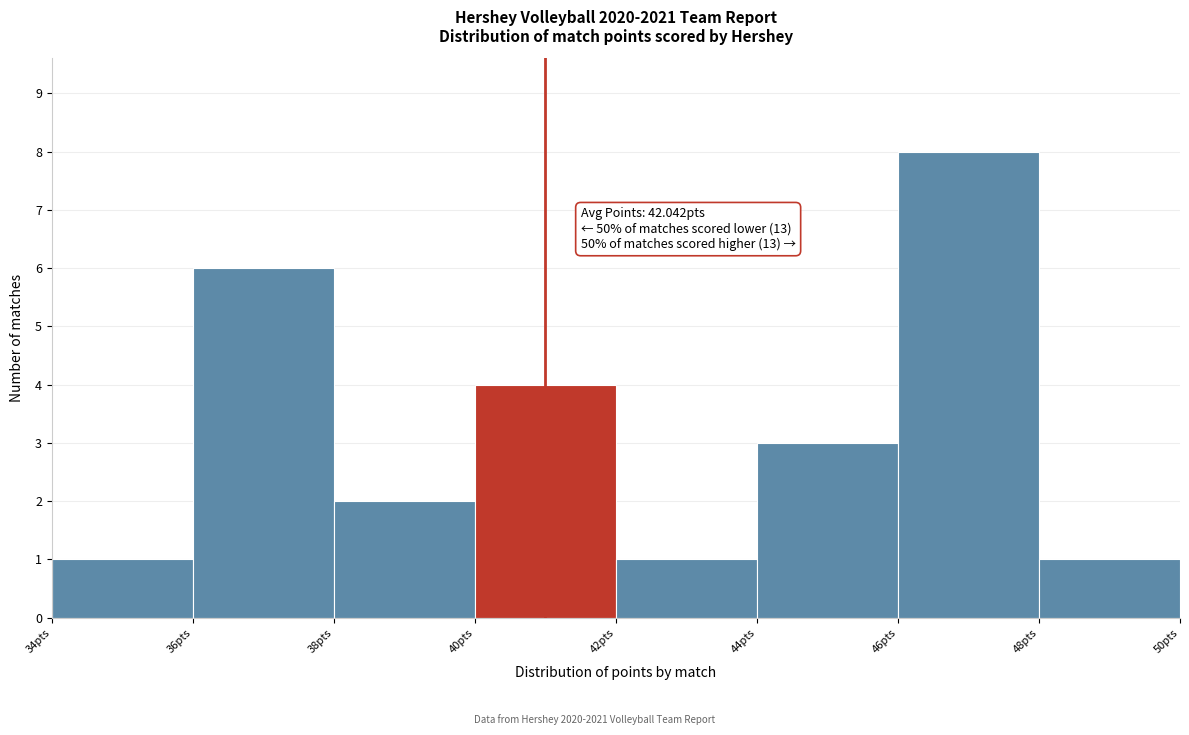

Over which range of the x-axis is the bar tallest?

46 to 48